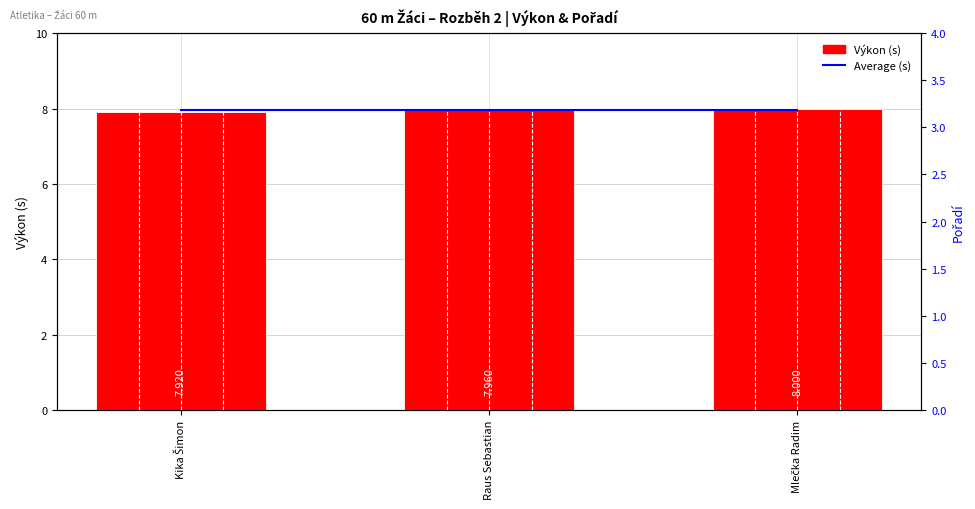

How many groups of bars are there?

3